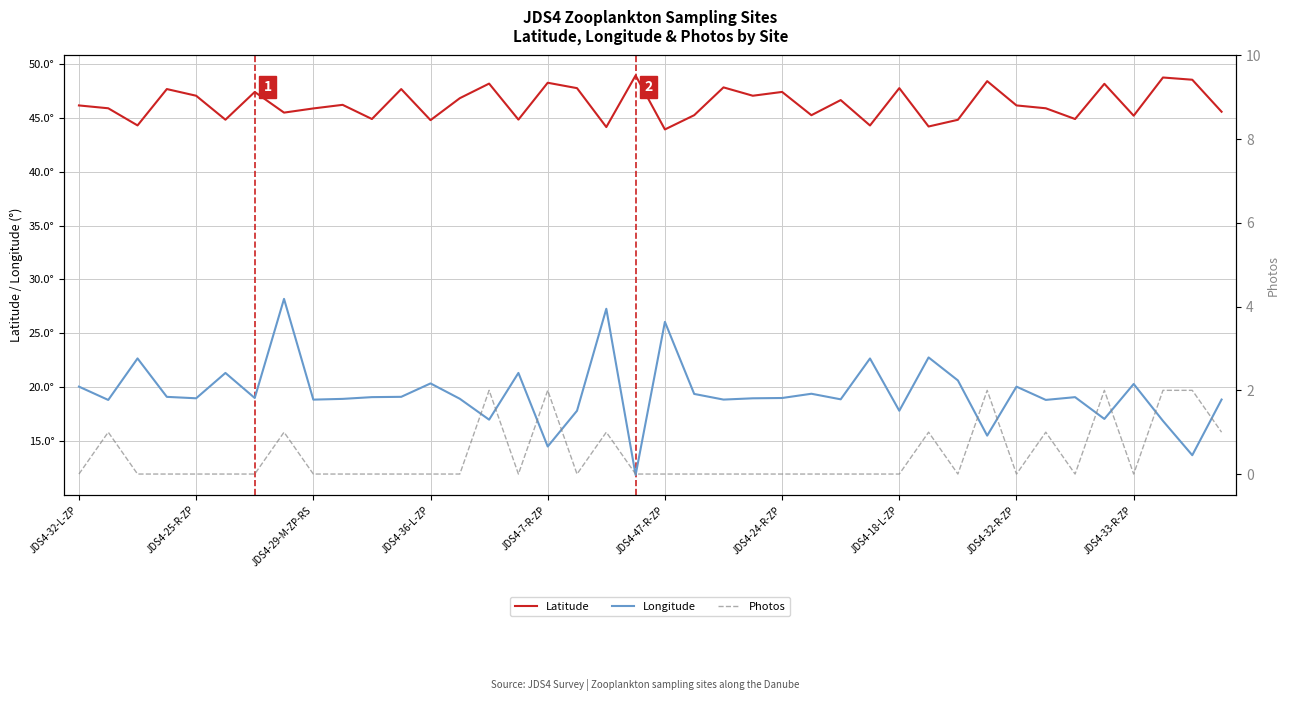

How many interior local peaks does the Longitude series have?

13